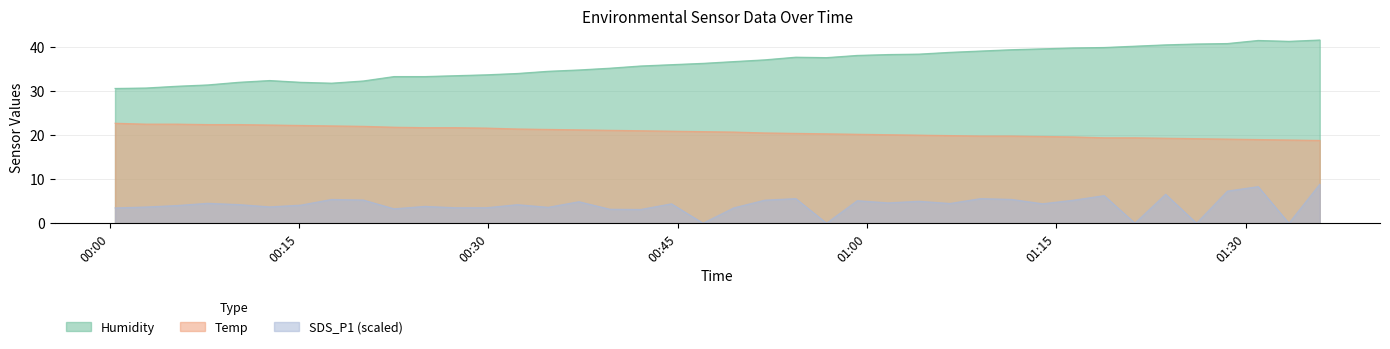

True or false: SDS_P1 and Humidity intersect in this chart.

False